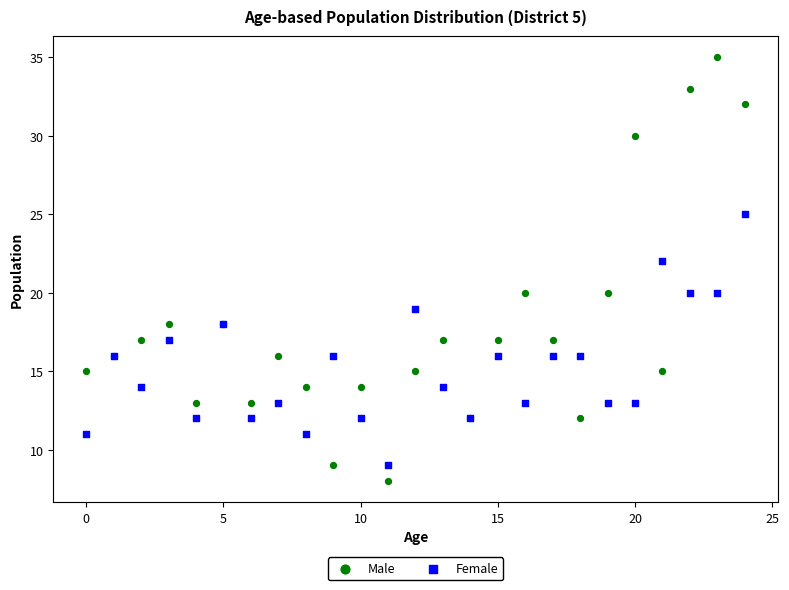

Which series contains the highest Y value?

Male